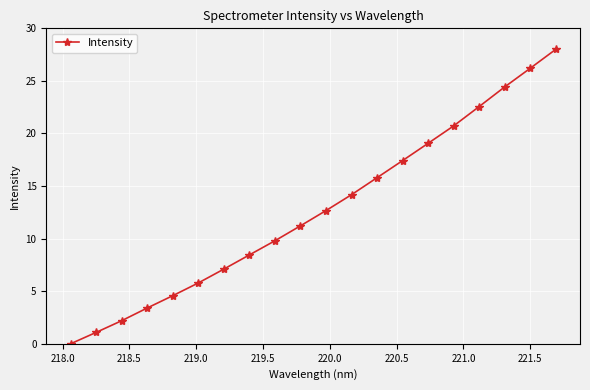

What is the maximum value shown in the chart?

28.0